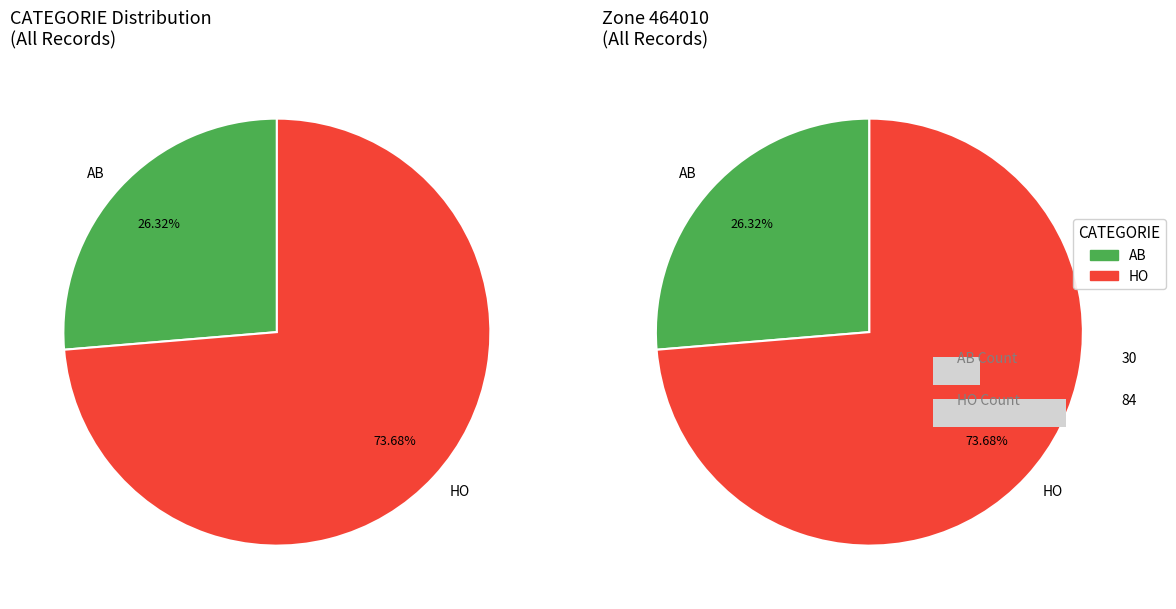

What percentage is the AB slice, to the nearest percent?

26%